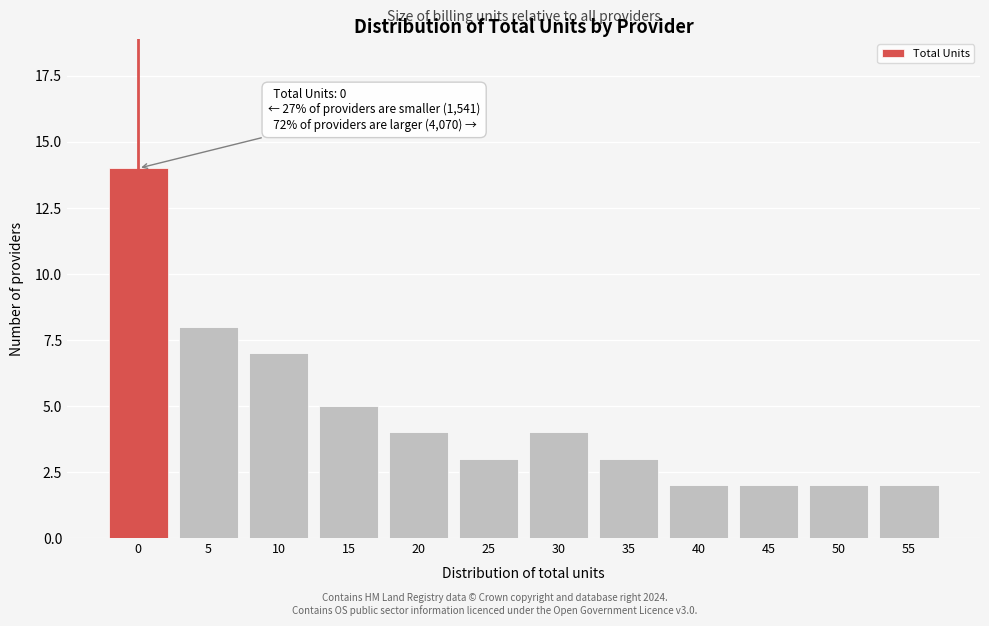

Reading left to right, what are all the values shown in this chart?

14	8	7	5	4	3	4	3	2	2	2	2